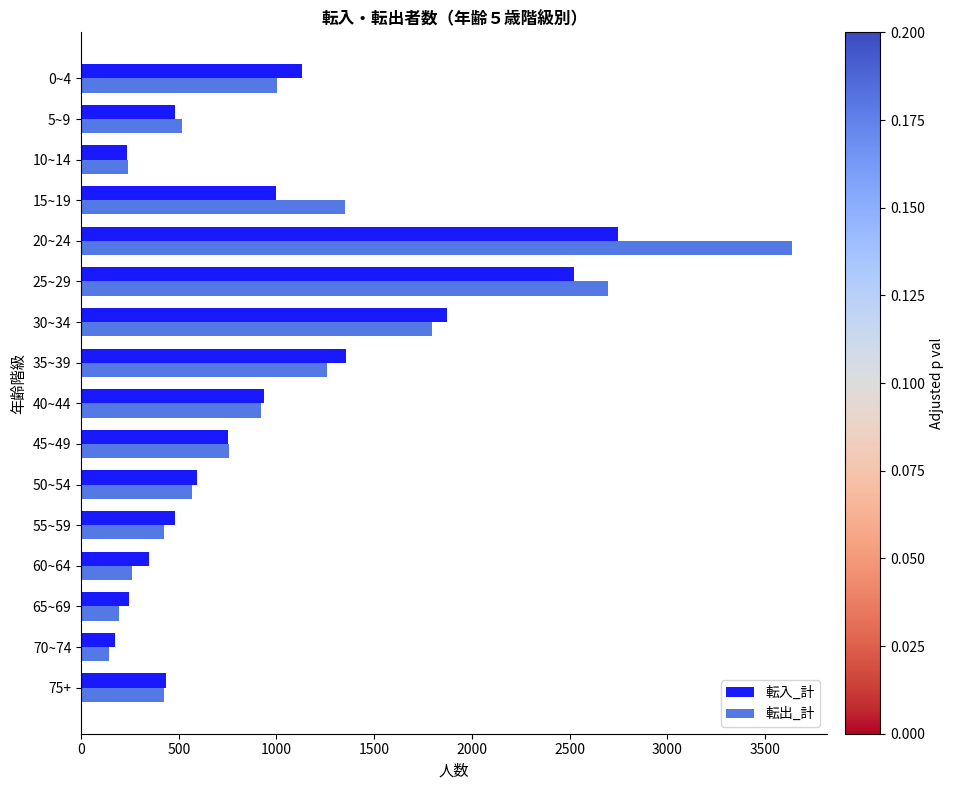

Which category has the lowest value in the 転出_計 series?

70~74